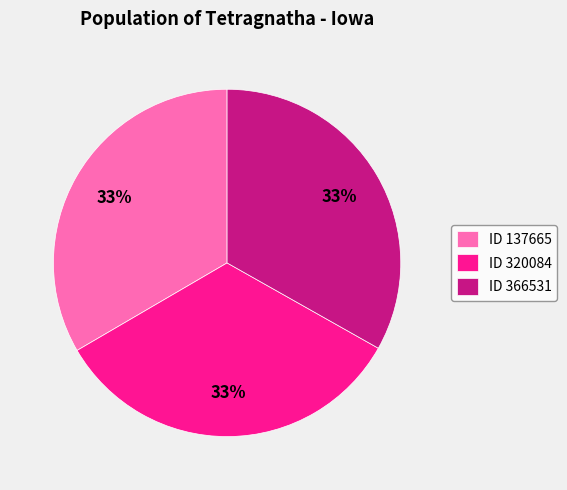

The ID 320084 slice represents 40% of the pie. True or false?

False